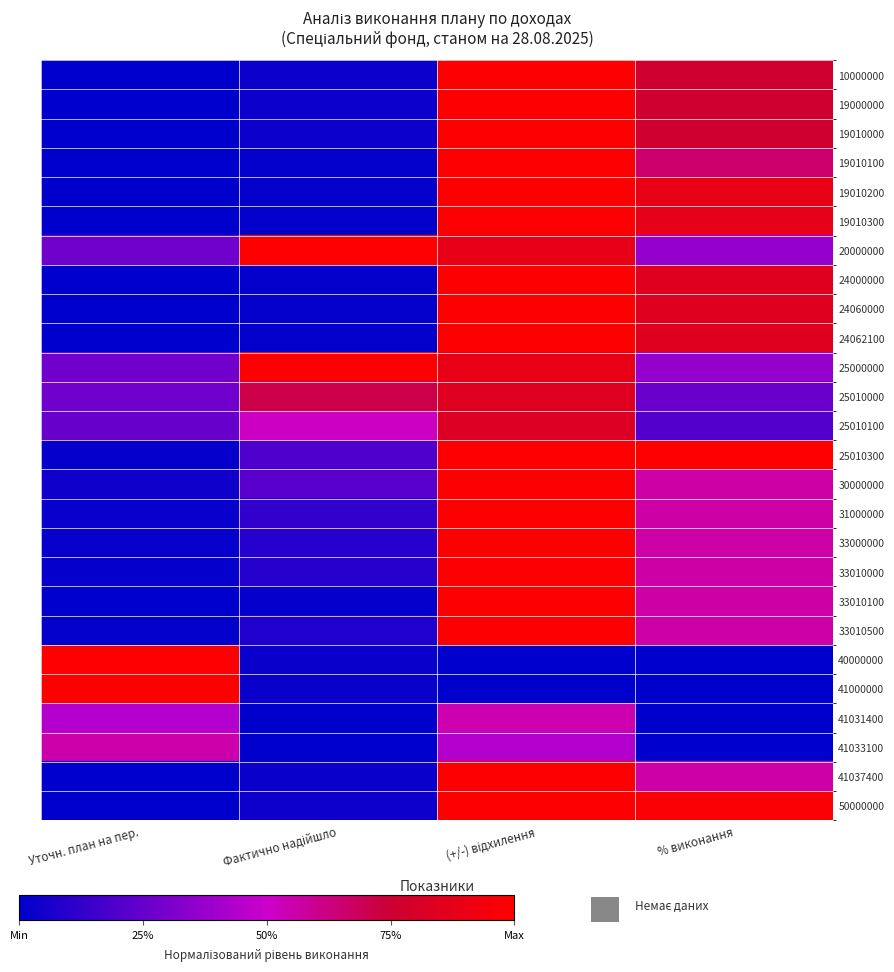

At % виконання, list the series in order from largest to smallest.

25010300, 50000000, 19010200, 19010300, 24000000, 24060000, 24062100, 10000000, 19000000, 19010000, 19010100, 33010100, 31000000, 30000000, 33000000, 33010000, 33010500, 41037400, 20000000, 25000000, 25010000, 25010100, 40000000, 41000000, 41031400, 41033100